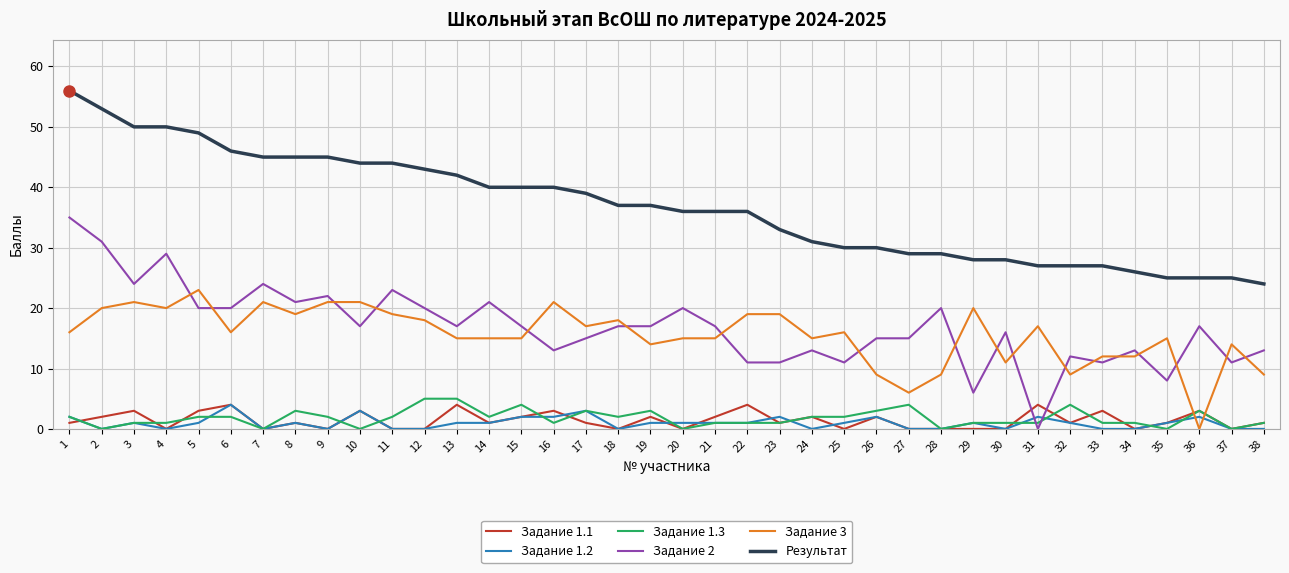

Is it true that Задание 3 equals 12 at 34?

True